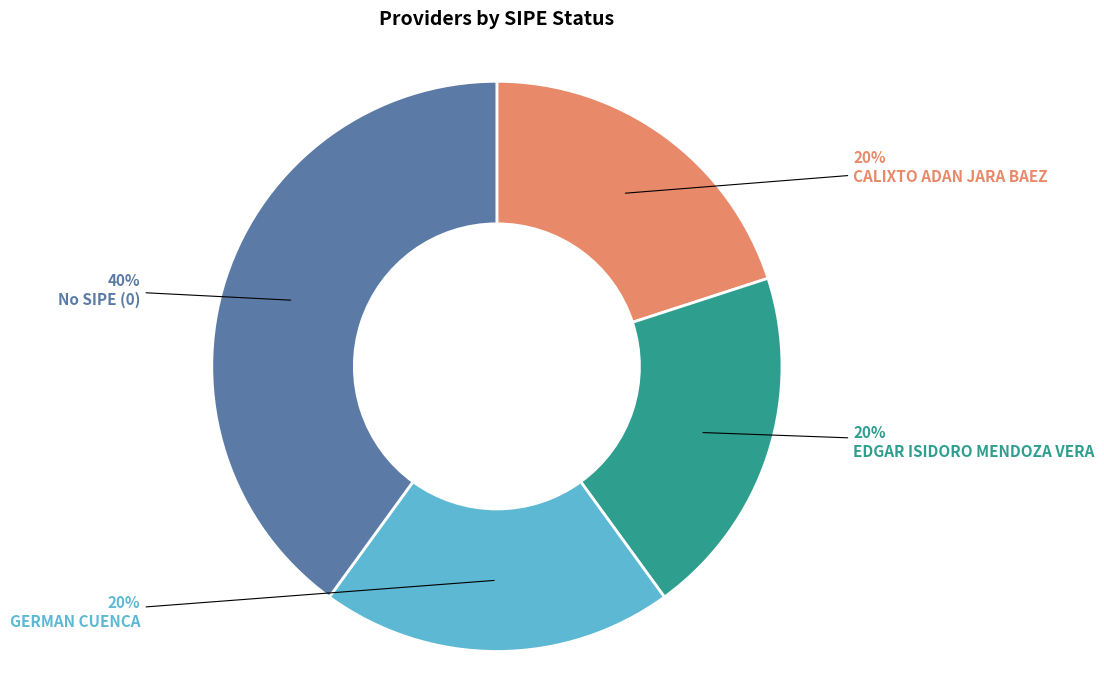

Does any single category account for the majority?

No